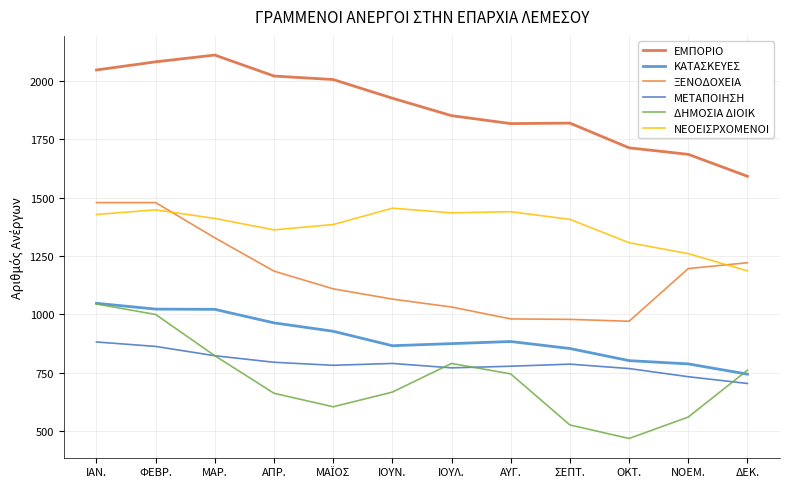

True or false: ΜΕΤΑΠΟΙΗΣΗ and ΚΑΤΑΣΚΕΥΕΣ intersect in this chart.

False